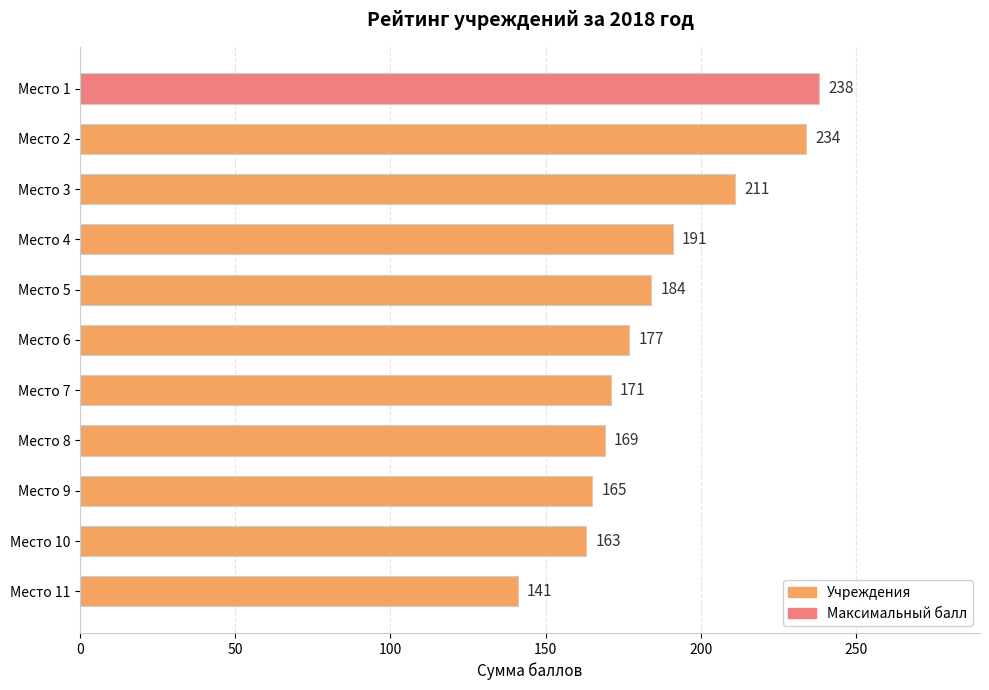

What is the change in value from Место 8 to Место 11?

-28